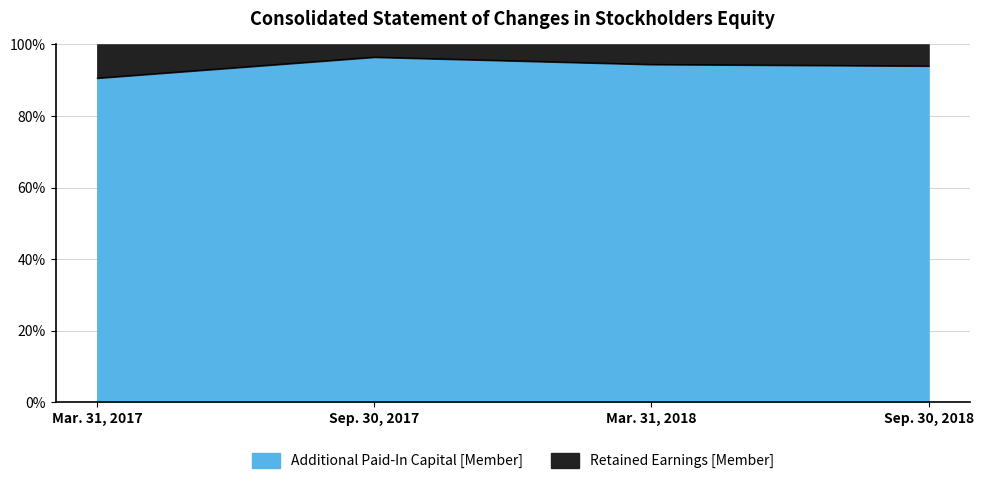

Does the chart display data point markers on the line(s)?

No